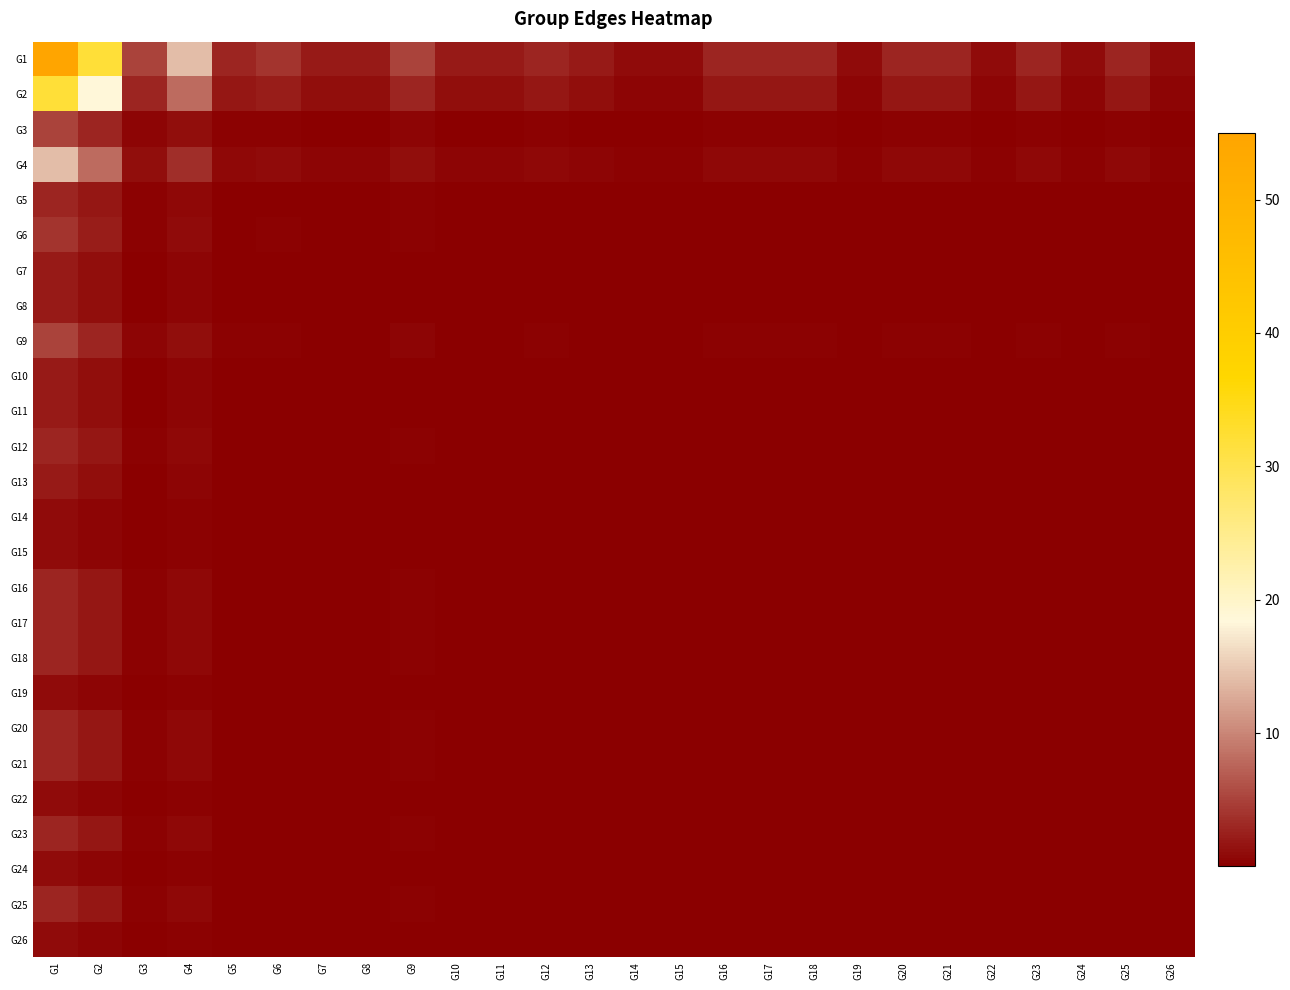

What is the spread (max minus min) of values at G12?

2.9